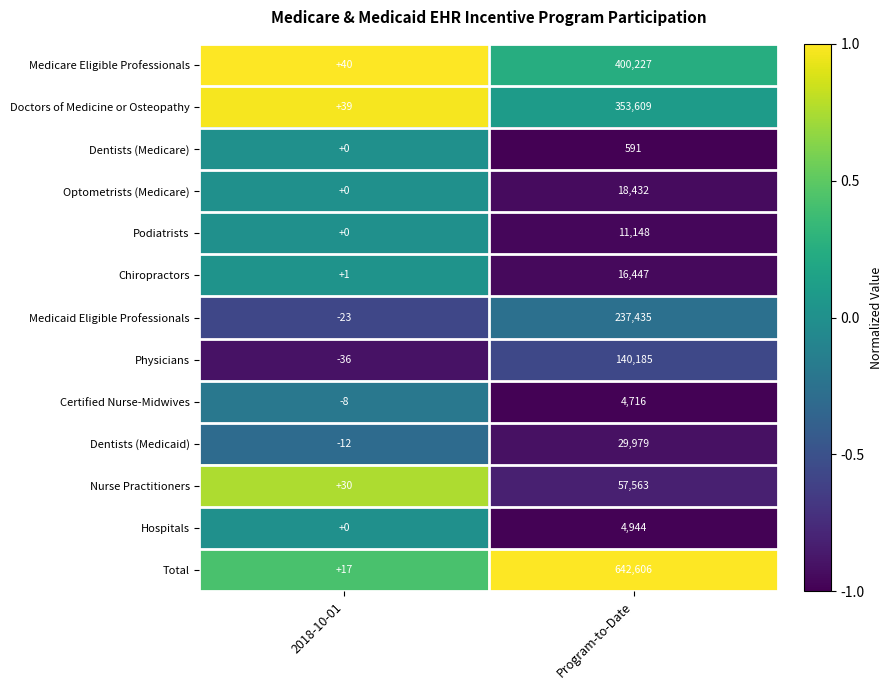

Reading right to left, what are all the values shown in this chart?

Medicare Eligible Professionals: 400227	40
Doctors of Medicine or Osteopathy: 353609	39
Dentists (Medicare): 591	0
Optometrists (Medicare): 18432	0
Podiatrists: 11148	0
Chiropractors: 16447	1
Medicaid Eligible Professionals: 237435	-23
Physicians: 140185	-36
Certified Nurse-Midwives: 4716	-8
Dentists (Medicaid): 29979	-12
Nurse Practitioners: 57563	30
Hospitals: 4944	0
Total: 642606	17